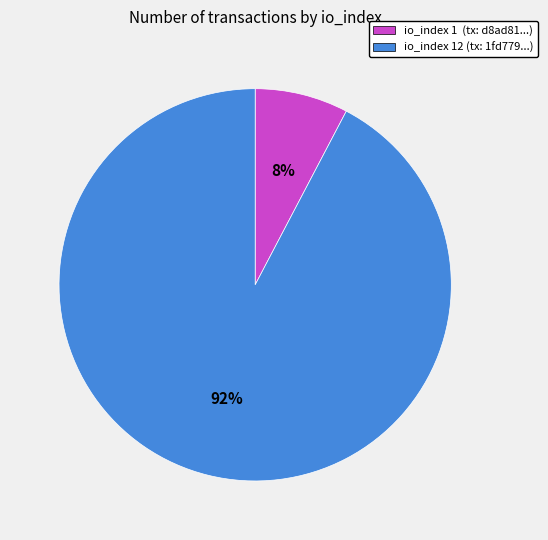

Is there any slice that represents more than half of the pie?

Yes